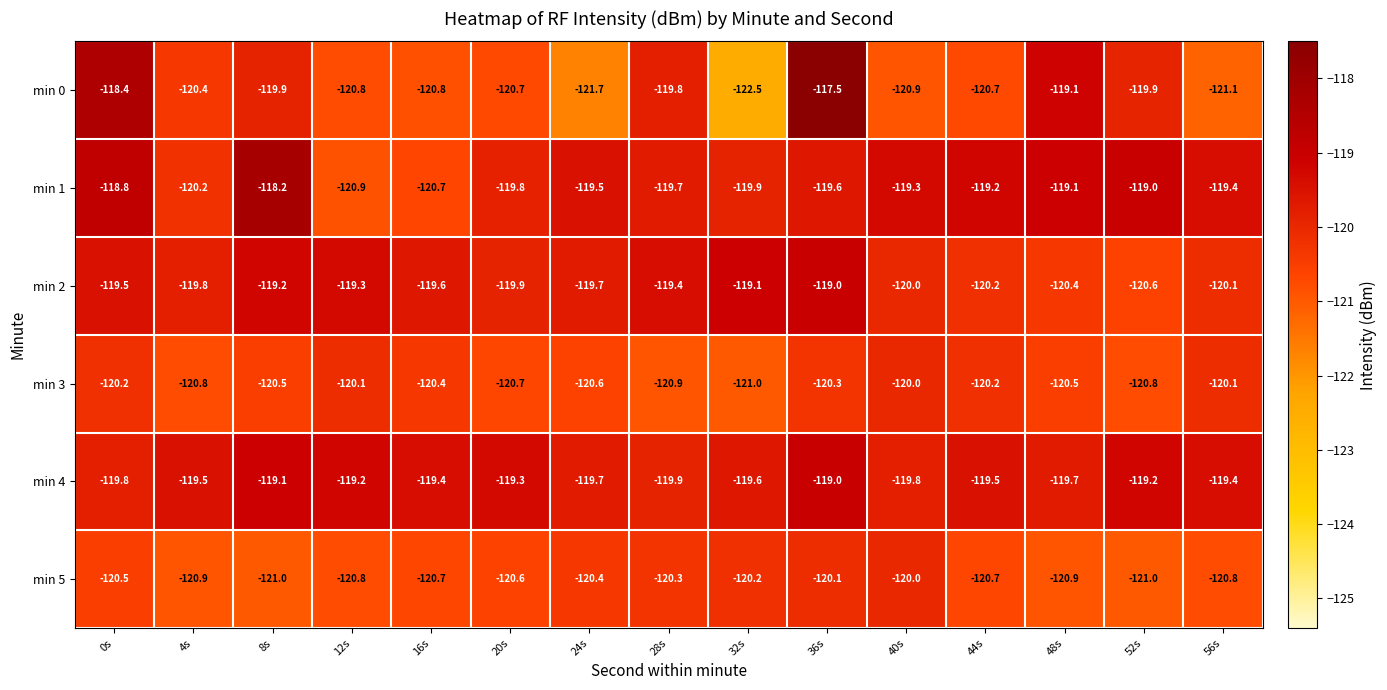

Count the number of data series in this chart.

6